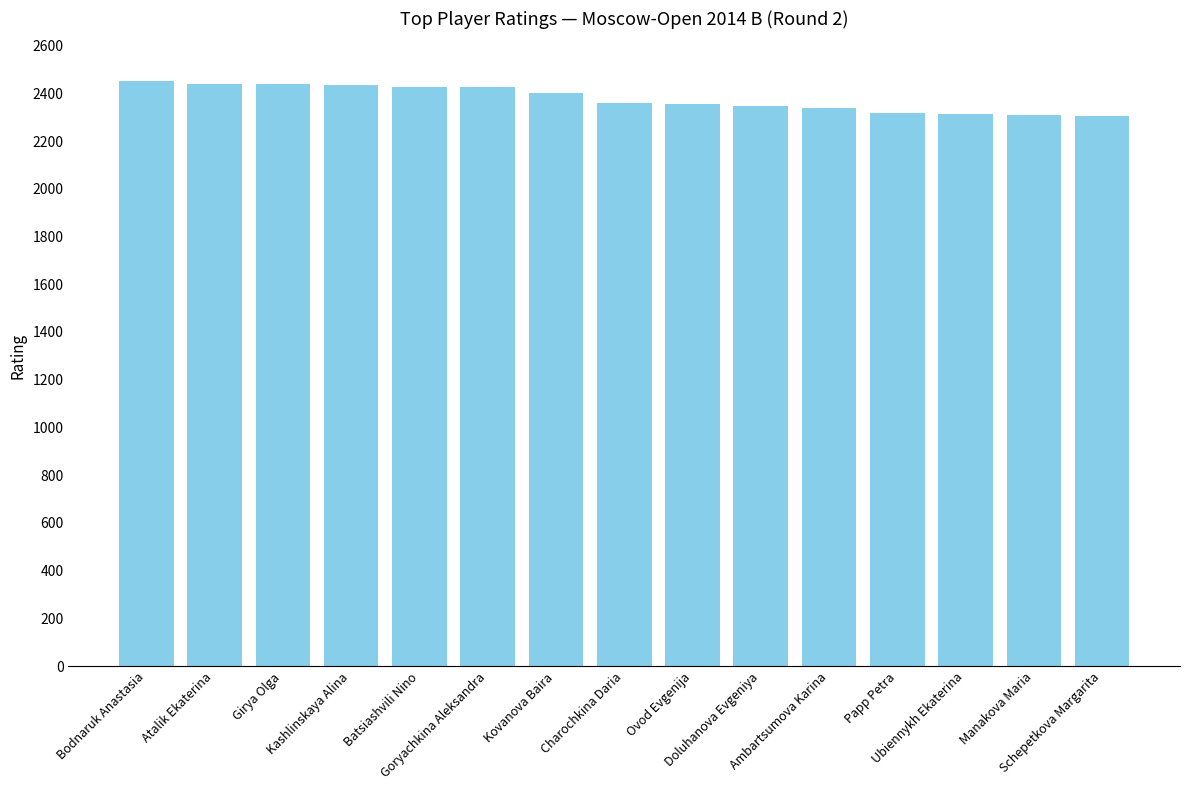

What is the ratio of the value at Kashlinskaya Alina to the value at Ambartsumova Karina?

1.0